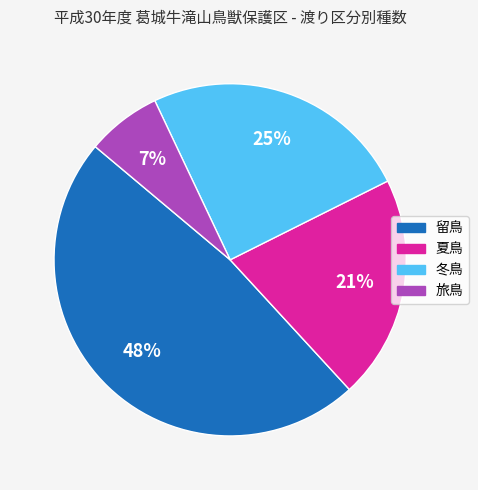

Rank the categories by value from lowest to highest.

旅鳥, 夏鳥, 冬鳥, 留鳥